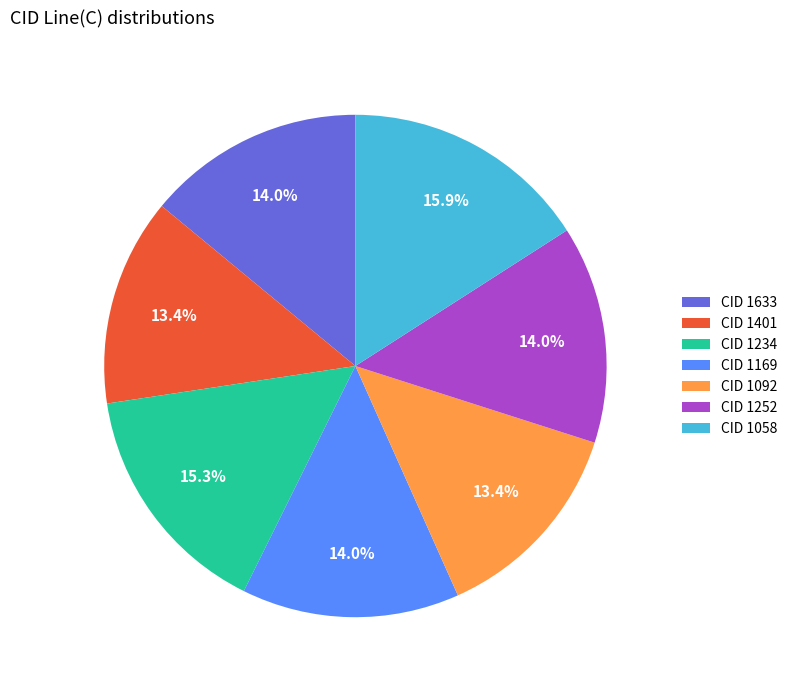

Is CID 1252 the majority of the pie?

No